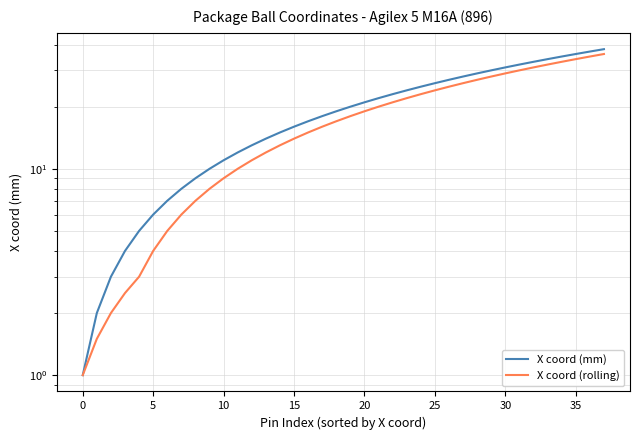

What is the total value across all series at 11?

22.0